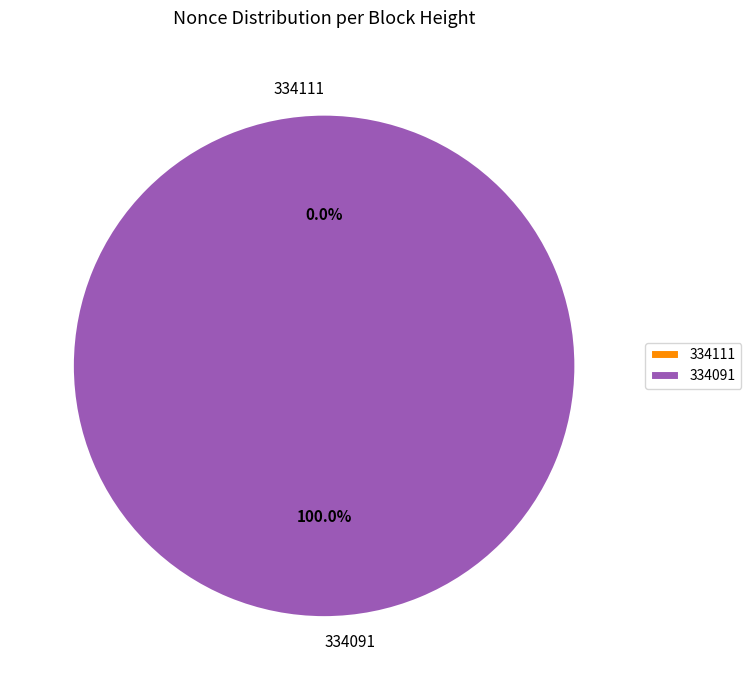

Is it true that 334111 is 0% of the pie?

True